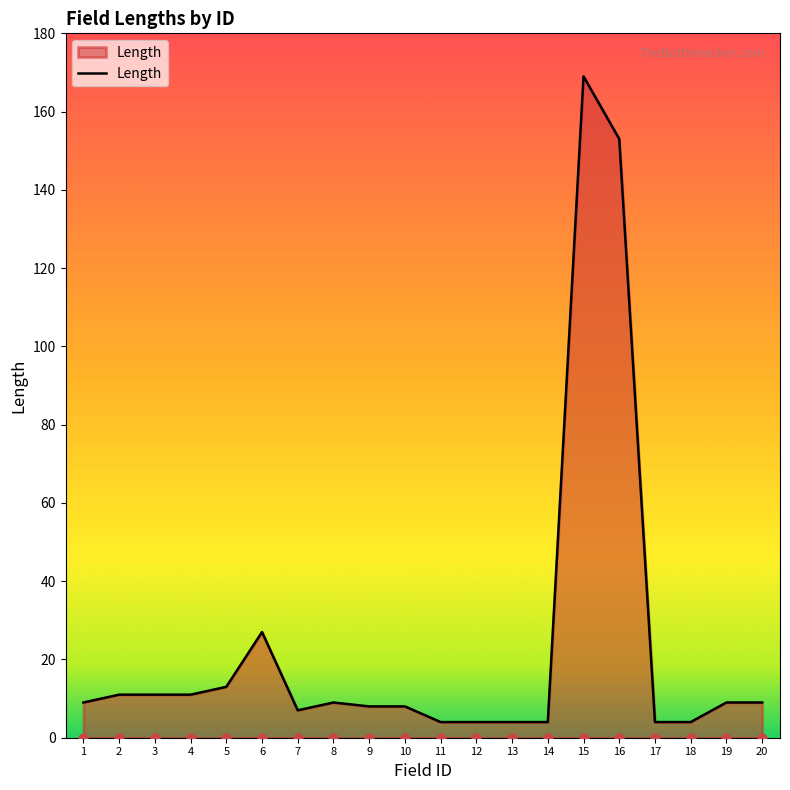

What is the change in value from 8 to 16?

+144